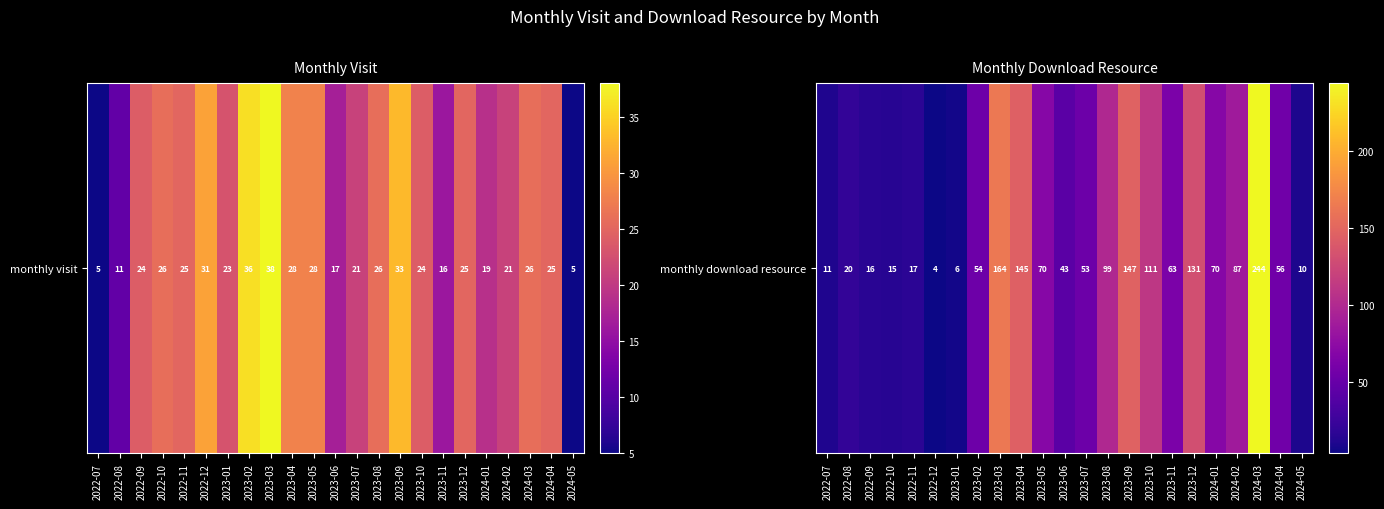

What is the average value?

71